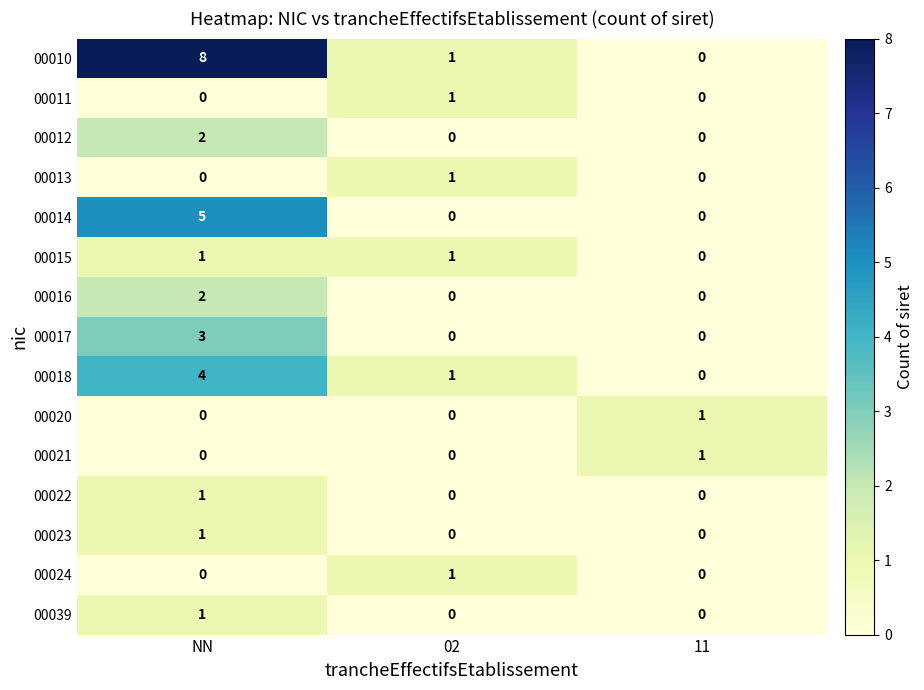

Count the 00012 values in the range 0 to 2.

3